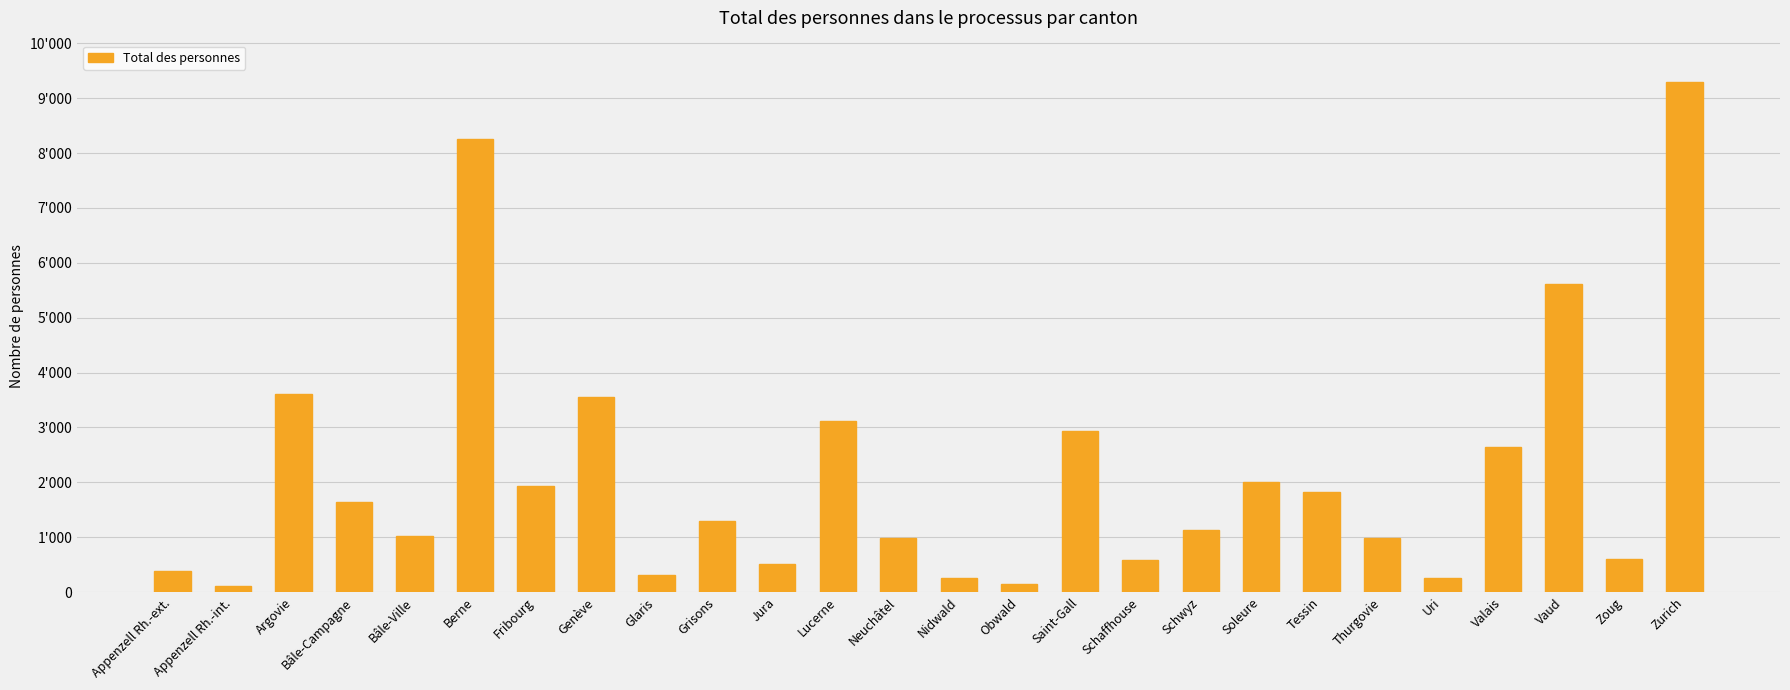

What is the difference between the maximum and minimum values?

9200